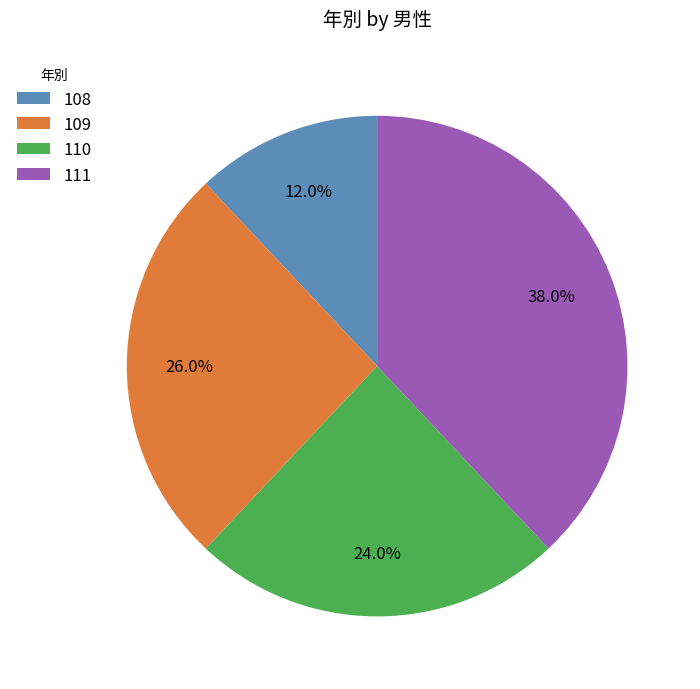

Is 110 the majority of the pie?

No